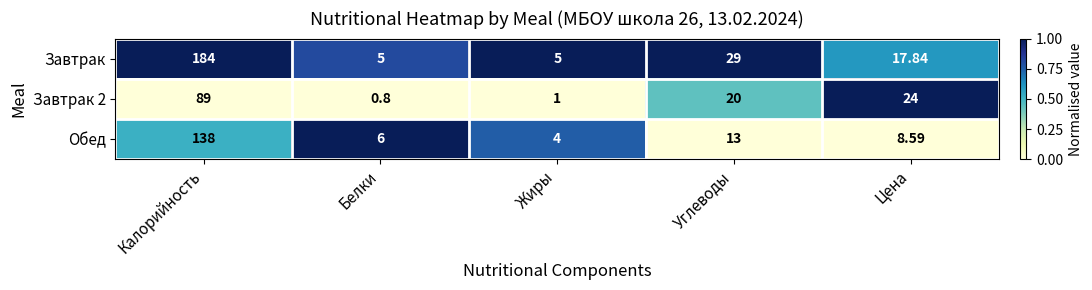

How many distinct data groups are displayed?

3